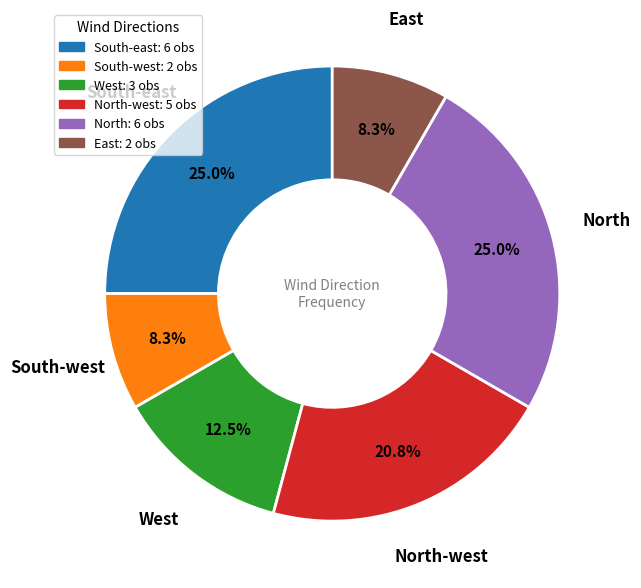

Do West: 3 obs and North: 6 obs together represent more than half of the pie?

No